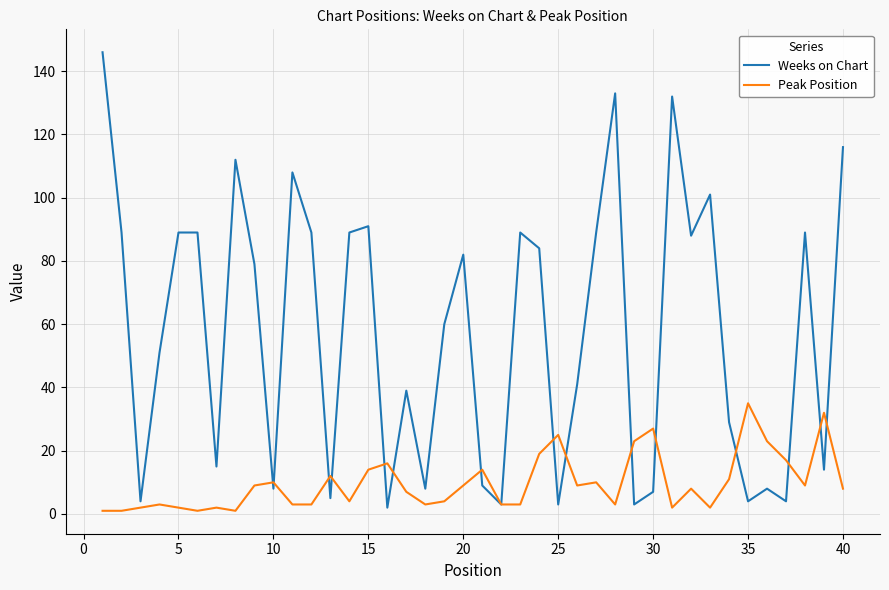

Which series has the largest total across all categories?

Weeks on Chart